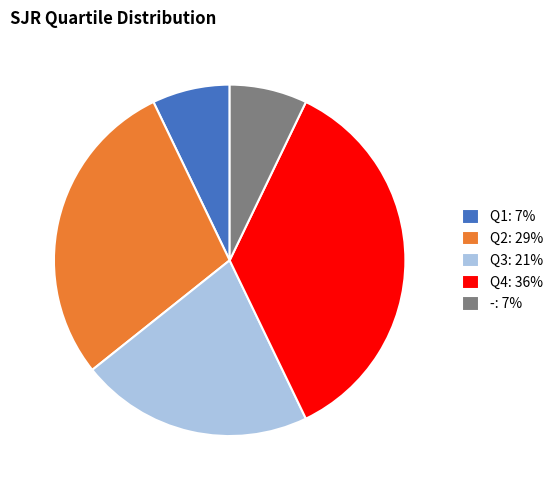

The Q4 slice represents 36% of the pie. True or false?

True